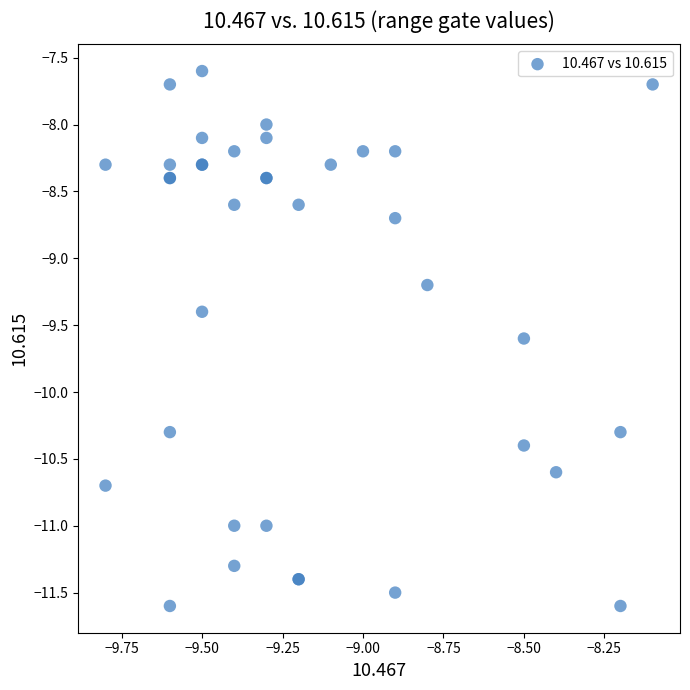

What Y value in the scatter plot is closest to -9?

-9.2